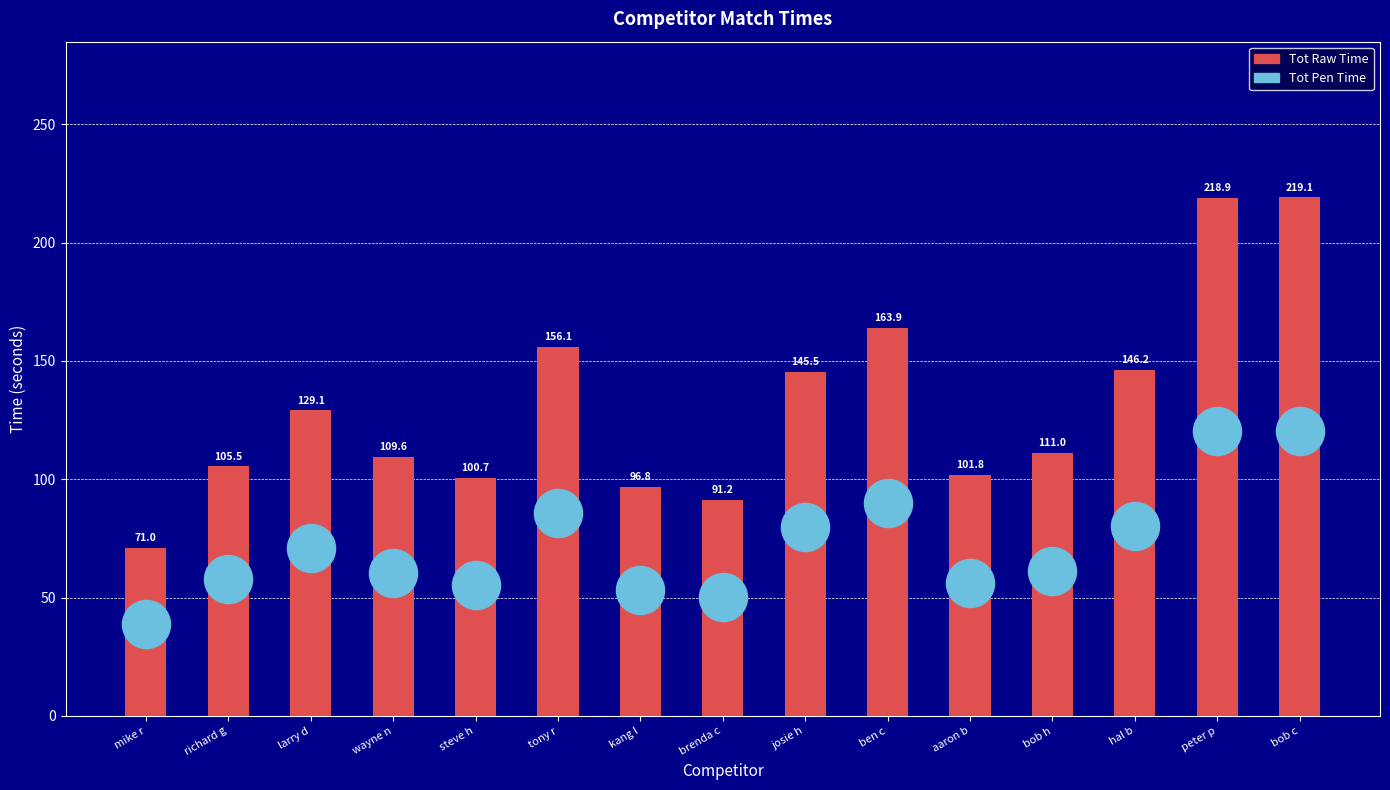

What is the ratio of the value at tony r to the value at aaron b?

1.5